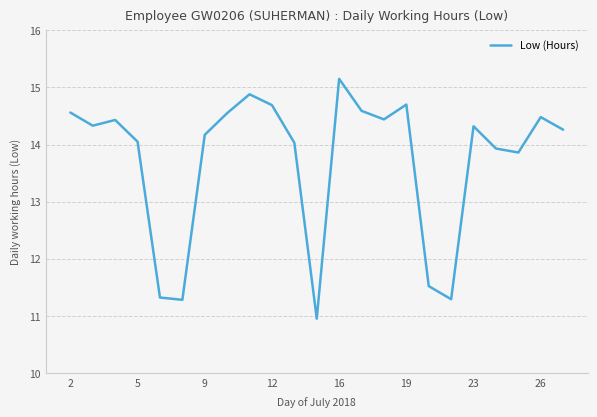

What is the maximum value shown in the chart?

15.2